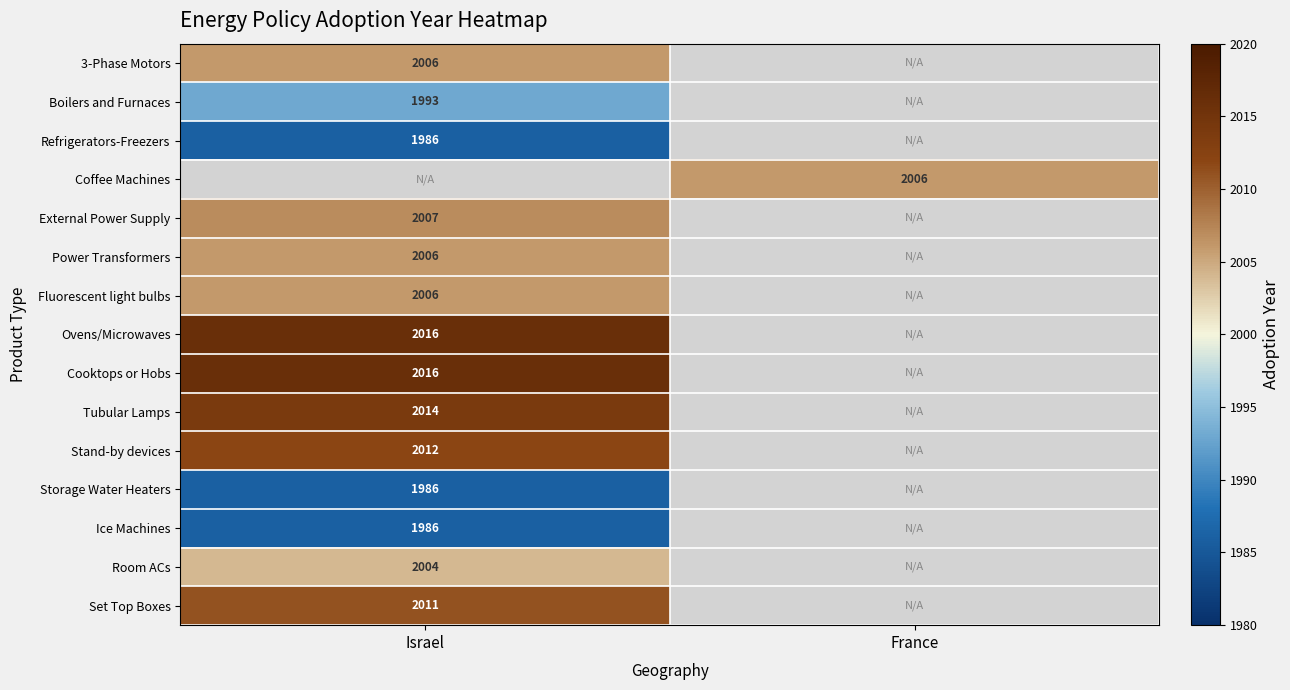

Which label corresponds to the smallest value in the chart?

Israel